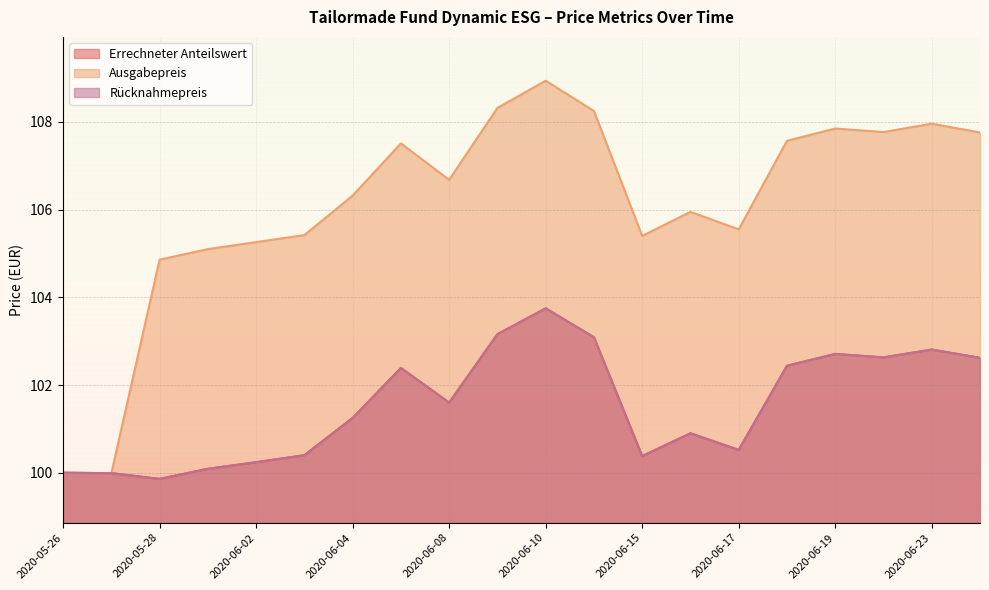

Which category has the highest value across all series?

2020-06-10